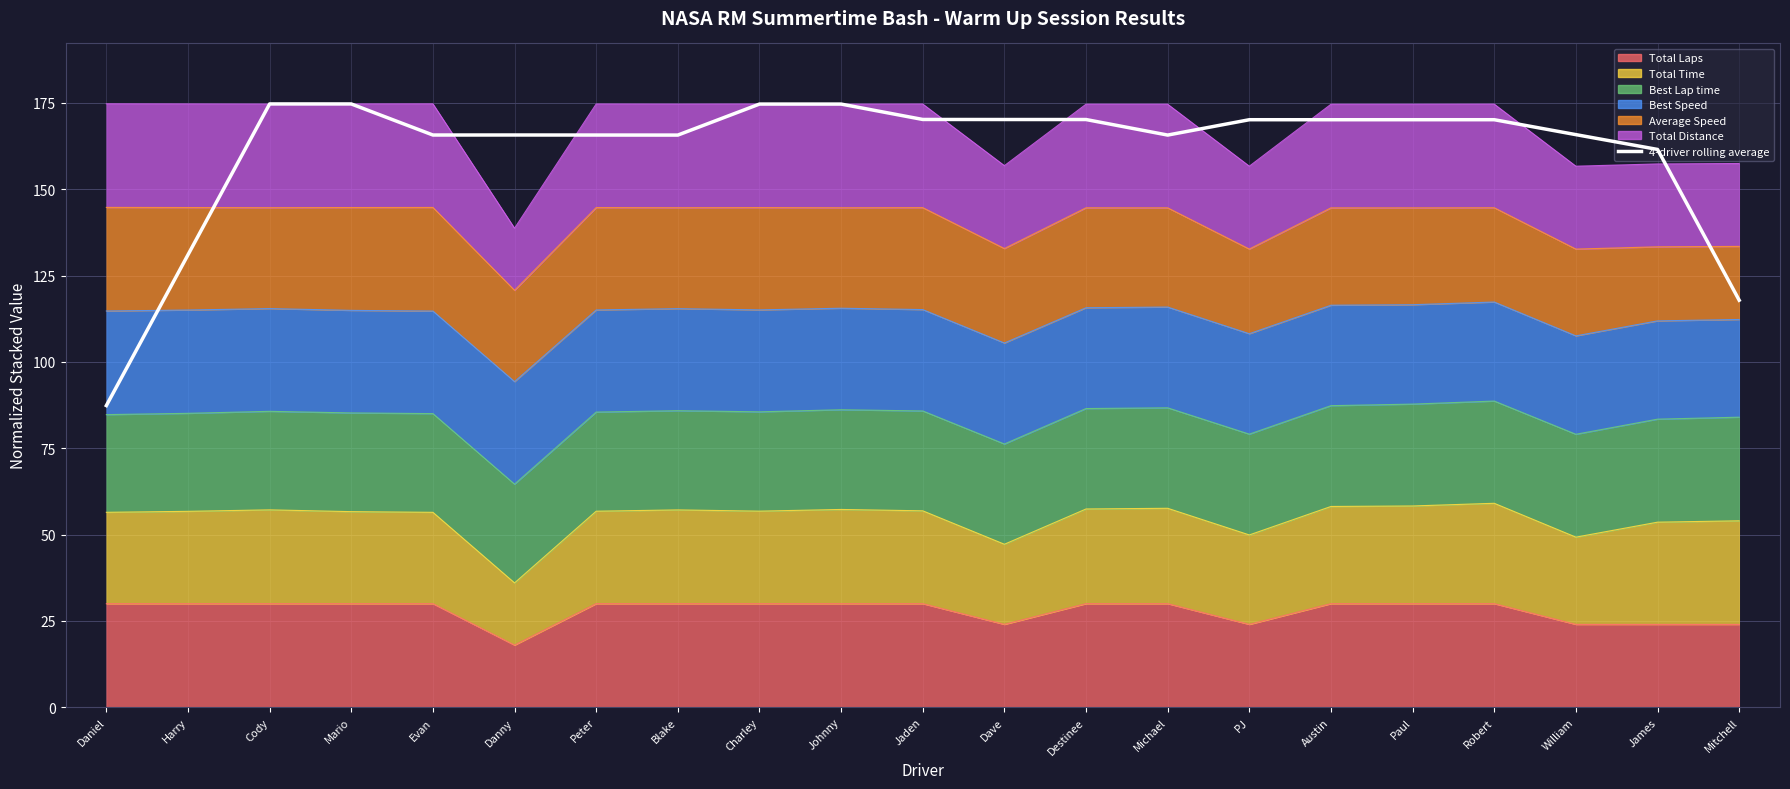

How many lines are shown in the chart?

1